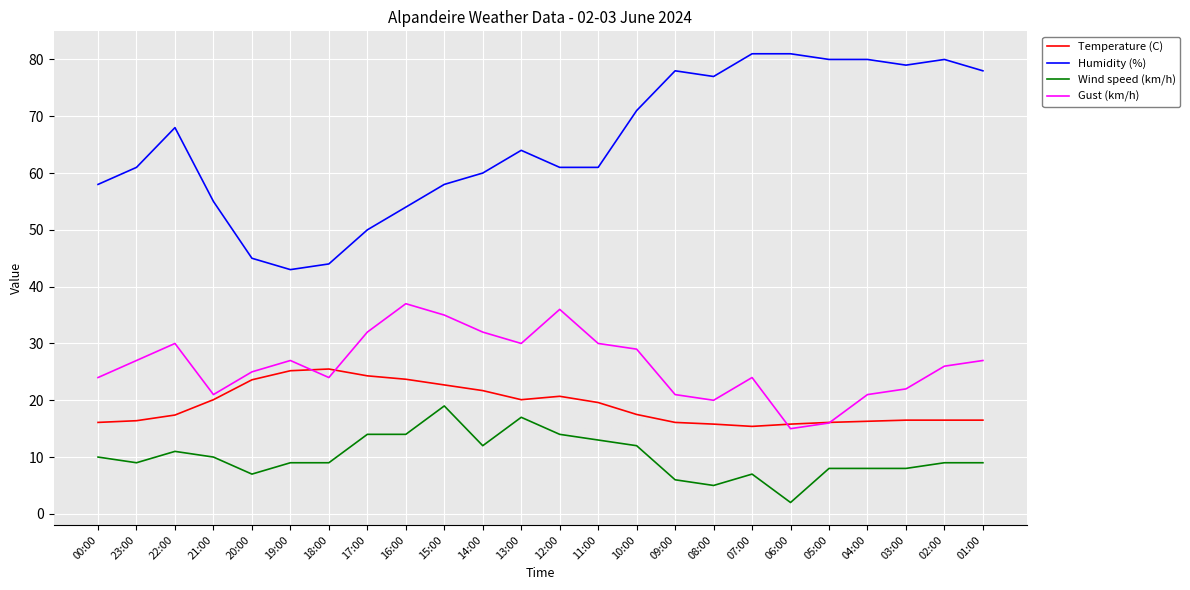

The value of Gust (km/h) at 07:00 is 24.0. True or false?

True